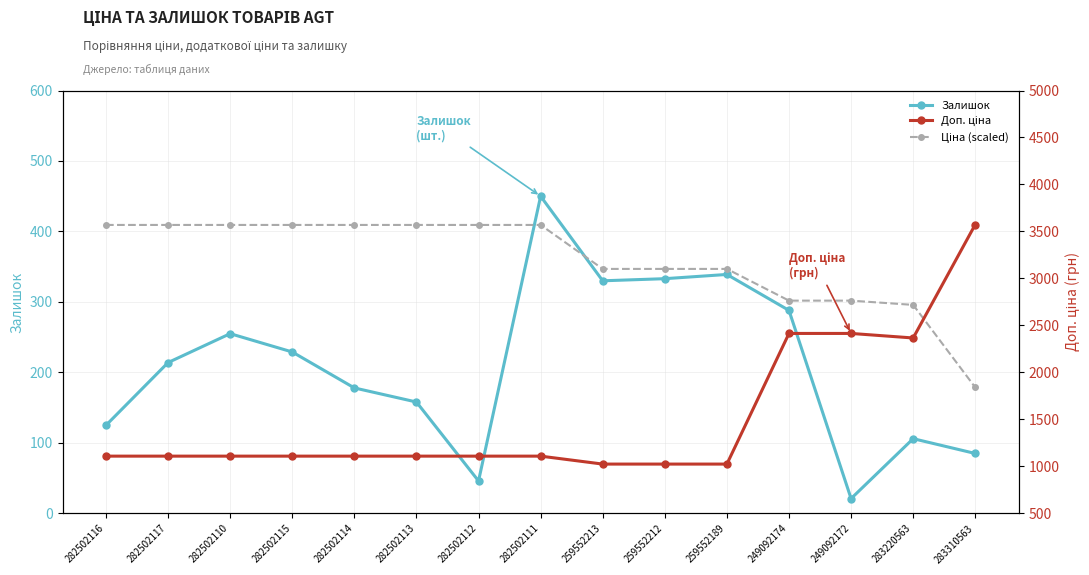

What value does the Залишок series have at 282502112?

46.0